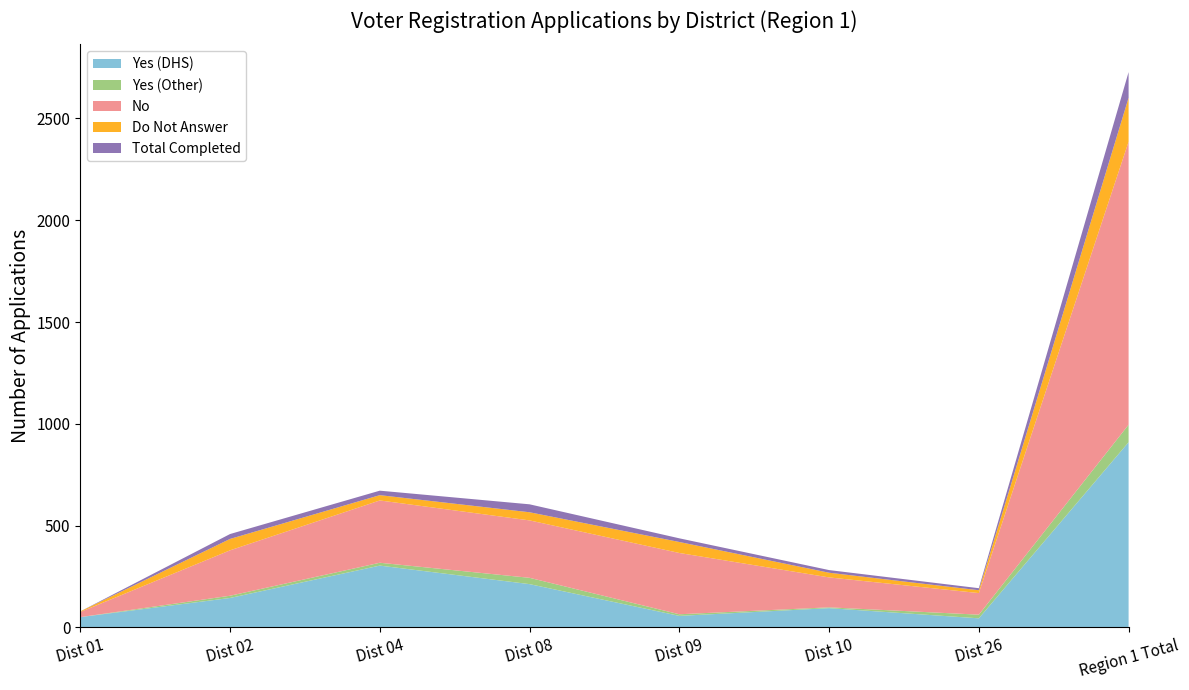

Reading left to right, extract all data points from this chart.

Yes (DHS): Dist 01=51	Dist 02=145	Dist 04=304	Dist 08=213	Dist 09=57	Dist 10=95	Dist 26=45	Region 1 Total=910
Yes (Other): Dist 01=0	Dist 02=11	Dist 04=14	Dist 08=31	Dist 09=8	Dist 10=4	Dist 26=18	Region 1 Total=86
No: Dist 01=25	Dist 02=223	Dist 04=306	Dist 08=282	Dist 09=301	Dist 10=147	Dist 26=106	Region 1 Total=1390
Do Not Answer: Dist 01=3	Dist 02=56	Dist 04=26	Dist 08=40	Dist 09=54	Dist 10=23	Dist 26=14	Region 1 Total=216
Total Completed: Dist 01=0	Dist 02=24	Dist 04=22	Dist 08=39	Dist 09=18	Dist 10=13	Dist 26=10	Region 1 Total=126